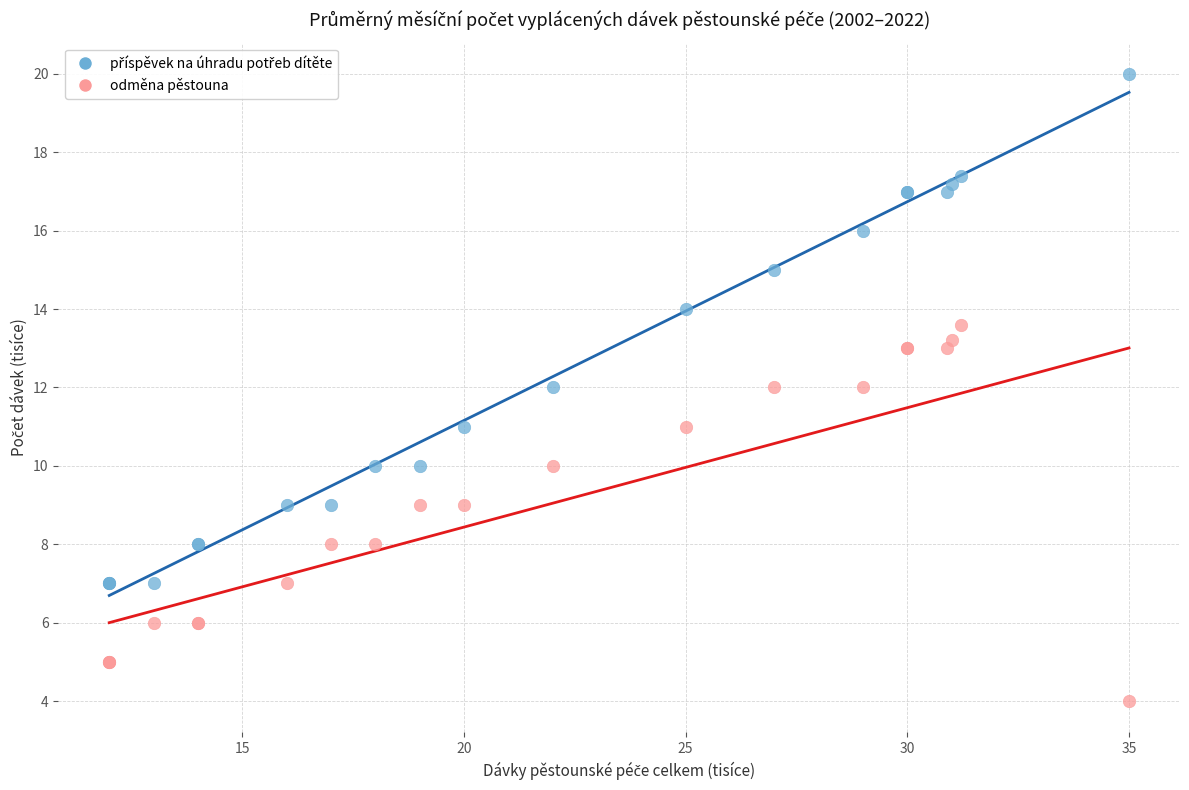

Which series reaches the minimum Y coordinate?

odměna pěstouna